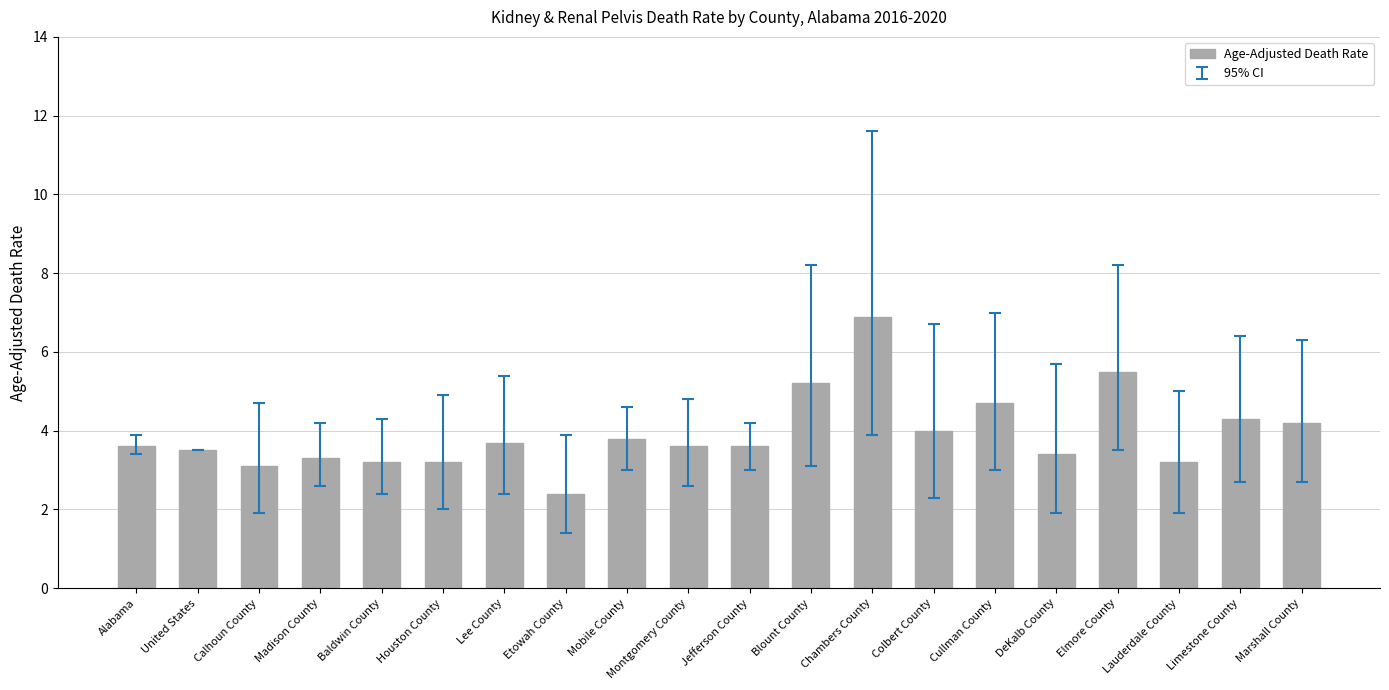

At which label does the data first exceed 3?

Alabama